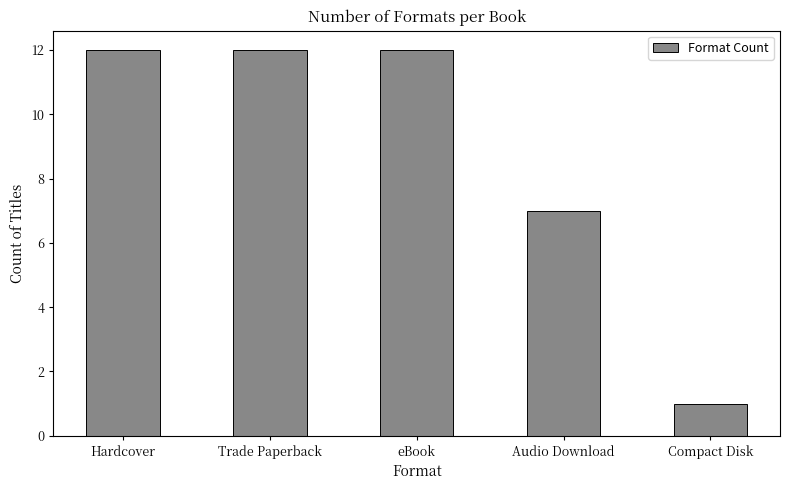

What position from the right is Audio Download?

2